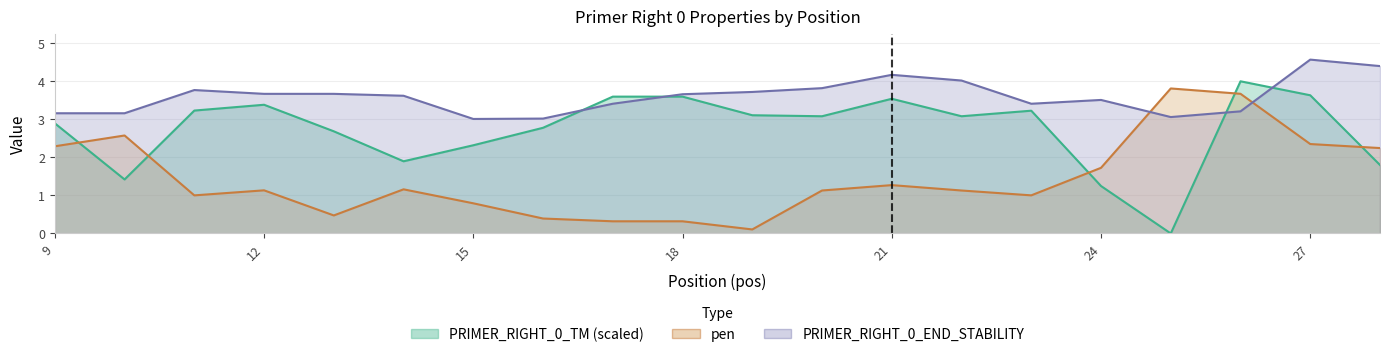

Is the value of PRIMER_RIGHT_0_TM at 10 greater than the value of PRIMER_RIGHT_0_END_STABILITY at 24?

No